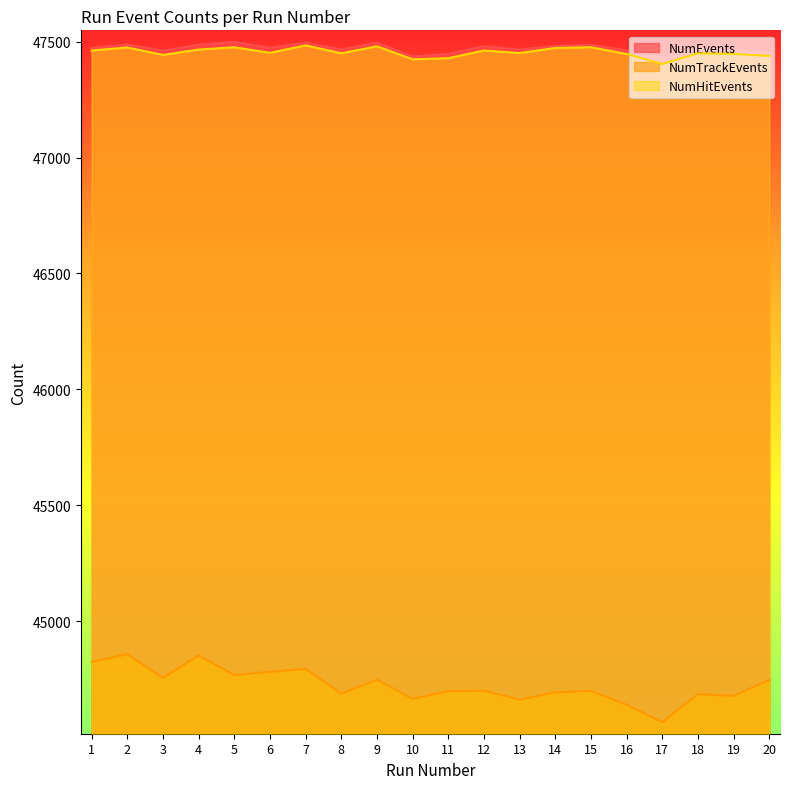

How many values in the NumEvents series exceed 47473?

9